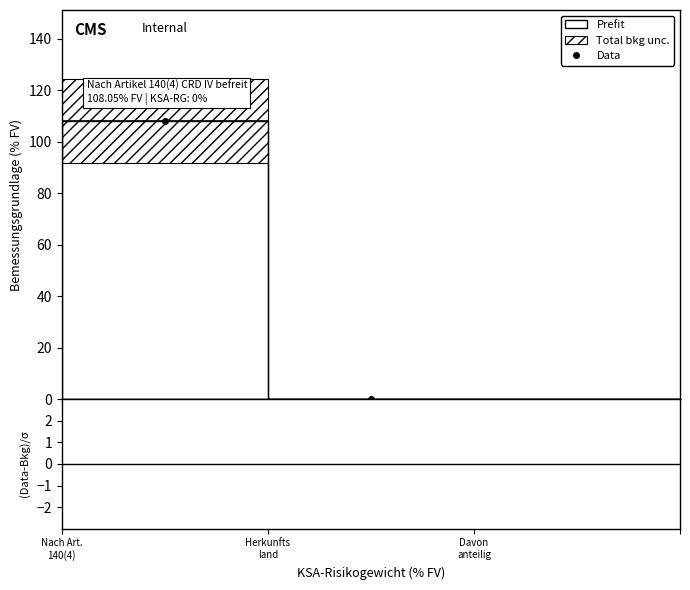

Is this an area chart (filled region under the line)?

No